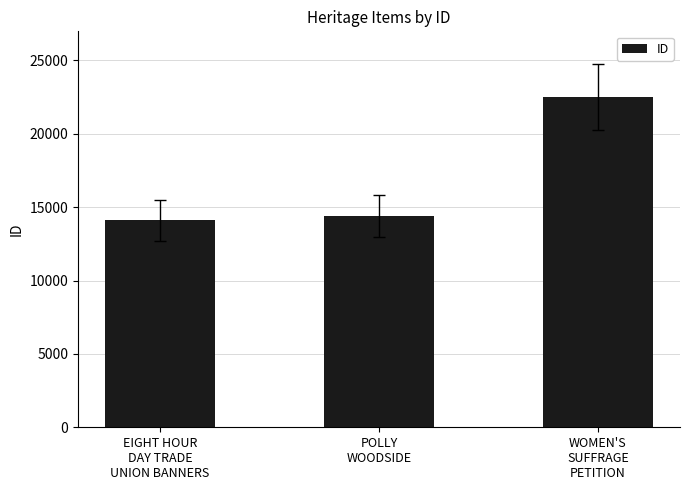

The value at POLLY
WOODSIDE is 10024. True or false?

False